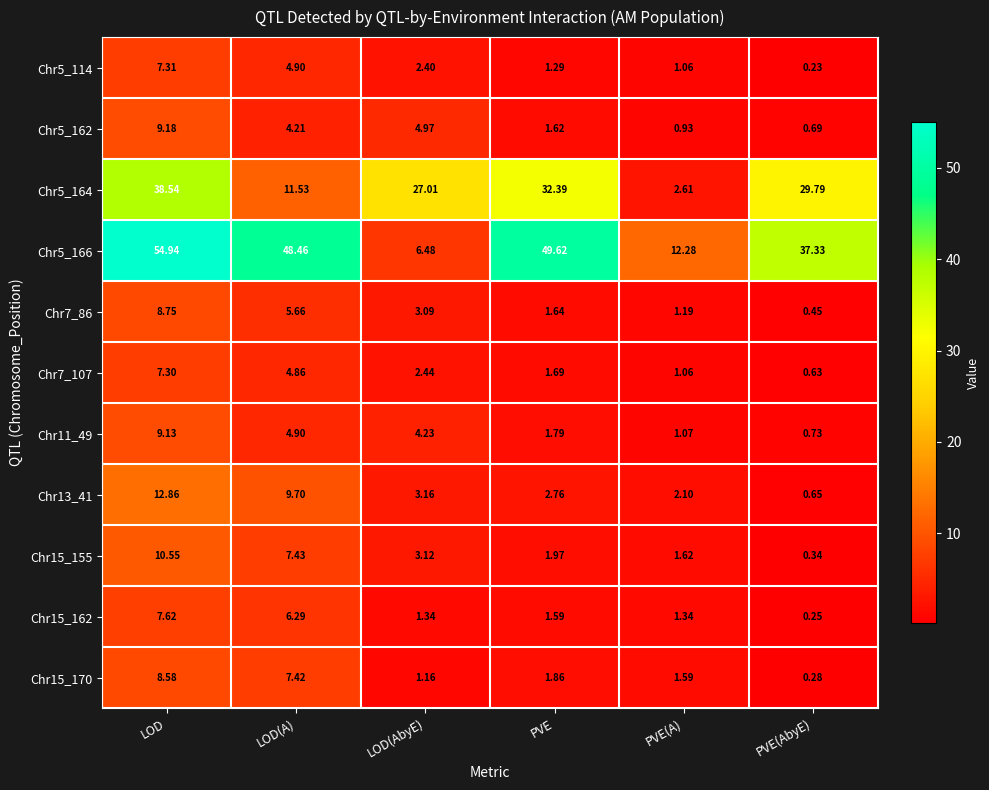

List the series in order of their peak value, highest first.

Chr5_166, Chr5_164, Chr13_41, Chr15_155, Chr5_162, Chr11_49, Chr7_86, Chr15_170, Chr15_162, Chr5_114, Chr7_107